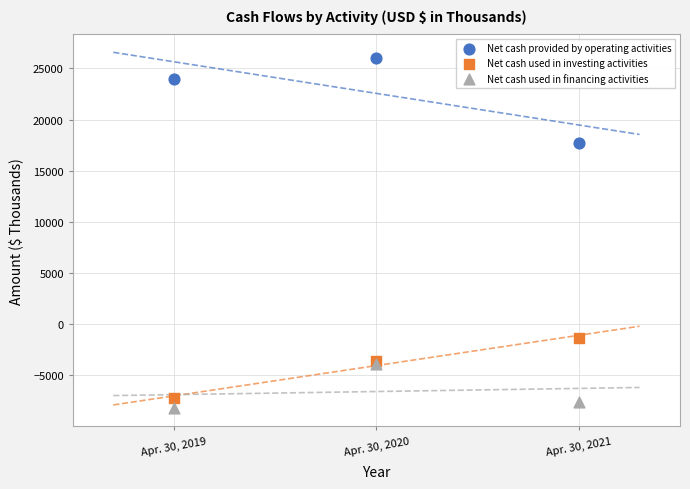

Which series reaches the maximum Y coordinate?

Net cash provided by operating activities